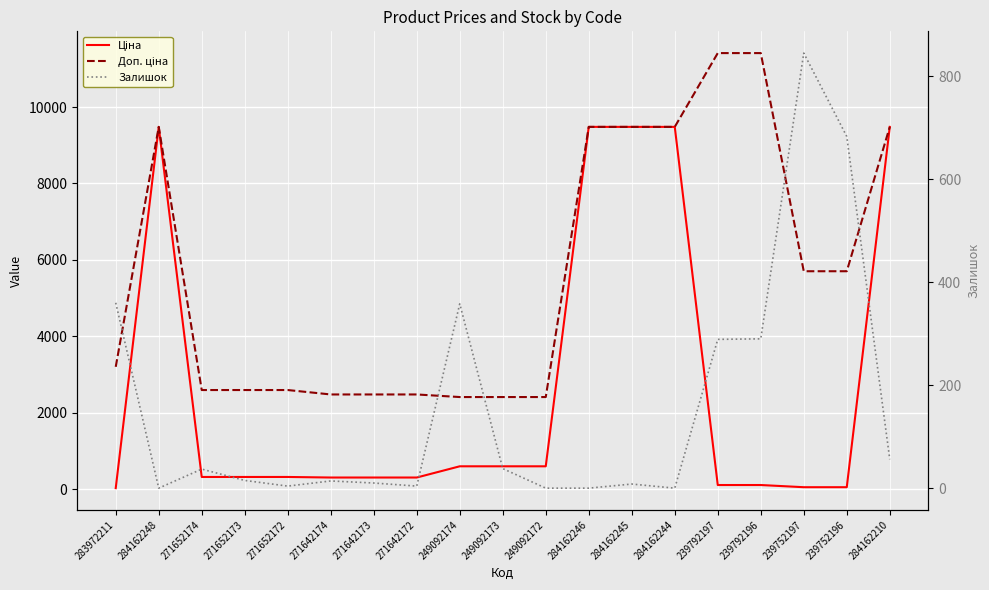

Reading right to left, transcribe all the data shown in this chart.

Ціна: 284162210=9480.1	239752196=57.0	239752197=57.0	239792196=114.1	239792197=114.1	284162244=9480.1	284162245=9480.1	284162246=9480.1	249092172=603.7	249092173=603.7	249092174=603.7	271642172=310.3	271642173=310.3	271642174=310.3	271652172=324.8	271652173=324.8	271652174=324.8	284162248=9480.1	283972211=32.0
Доп. ціна: 284162210=9480.1	239752196=5705.0	239752197=5705.0	239792196=11410.0	239792197=11410.0	284162244=9480.1	284162245=9480.1	284162246=9480.1	249092172=2414.8	249092173=2414.8	249092174=2414.8	271642172=2482.4	271642173=2482.4	271642174=2482.4	271652172=2598.3	271652173=2598.3	271652174=2598.3	284162248=9480.1	283972211=3205.0
Залишок: 284162210=56.0	239752196=683.0	239752197=845.0	239792196=290.0	239792197=289.0	284162244=0.0	284162245=8.0	284162246=0.0	249092172=0.0	249092173=38.0	249092174=358.0	271642172=4.0	271642173=10.0	271642174=14.0	271652172=4.0	271652173=15.0	271652174=37.0	284162248=0.0	283972211=360.0